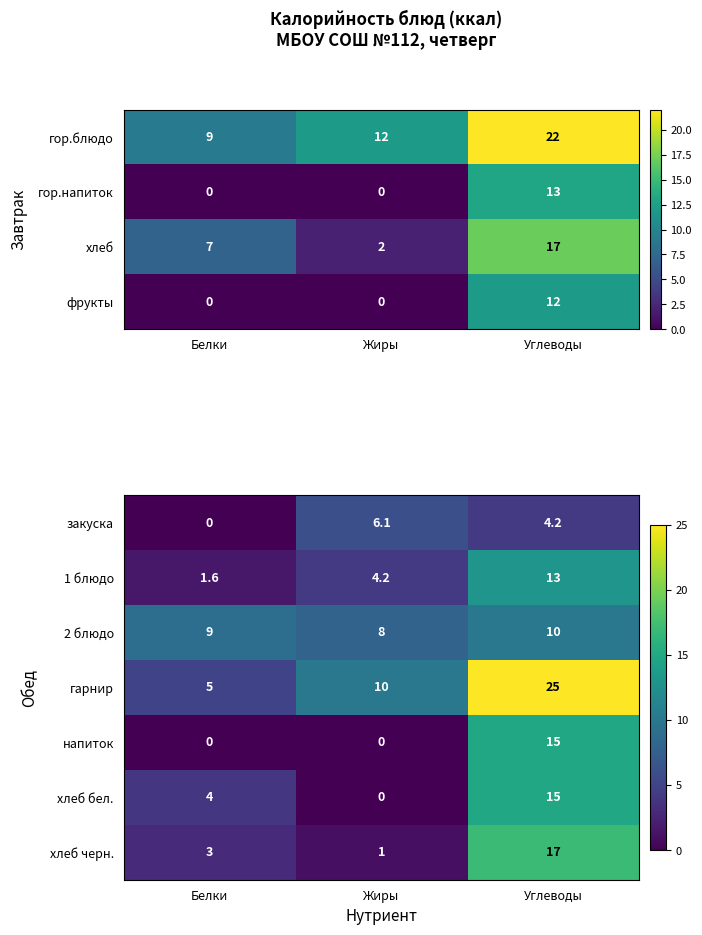

Rank the categories by 1 блюдо value from highest to lowest.

Углеводы, Жиры, Белки